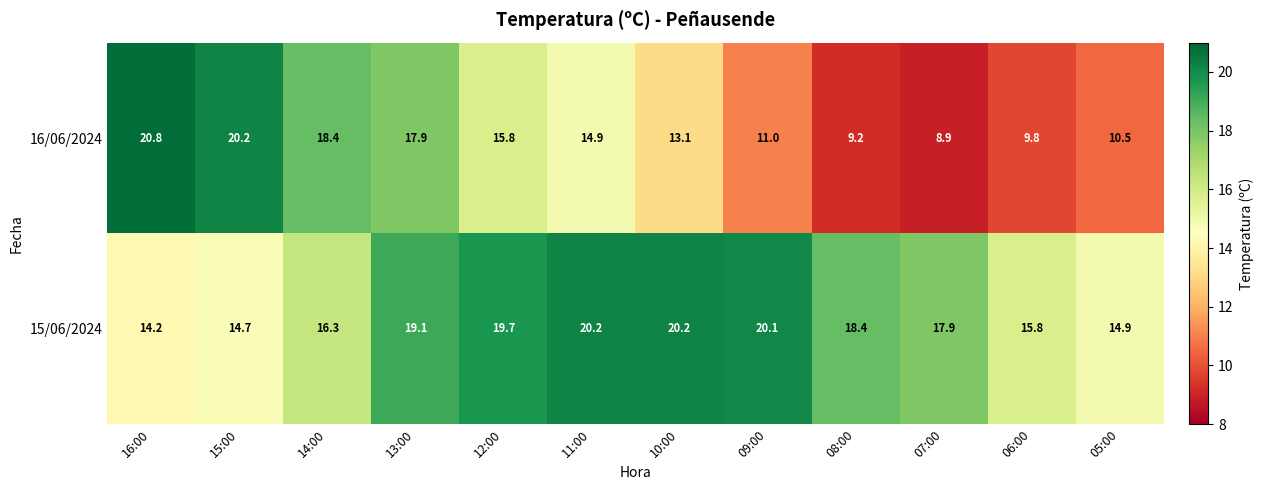

Reading left to right, what are all the values shown in this chart?

16/06/2024: 16:00=20.8	15:00=20.2	14:00=18.4	13:00=17.9	12:00=15.8	11:00=14.9	10:00=13.1	09:00=11.0	08:00=9.2	07:00=8.9	06:00=9.8	05:00=10.5
15/06/2024: 16:00=14.2	15:00=14.7	14:00=16.3	13:00=19.1	12:00=19.7	11:00=20.2	10:00=20.2	09:00=20.1	08:00=18.4	07:00=17.9	06:00=15.8	05:00=14.9